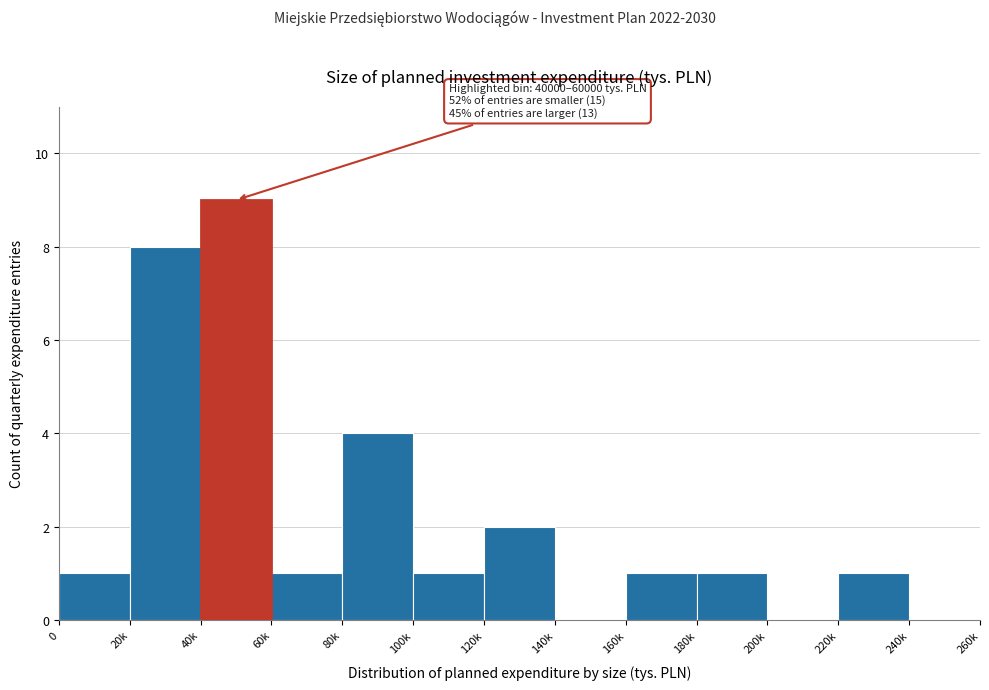

Reading left to right, extract all data points from this chart.

0=1	20k=8	40k=9	60k=1	80k=4	100k=1	120k=2	140k=0	160k=1	180k=1	200k=0	220k=1	240k=0